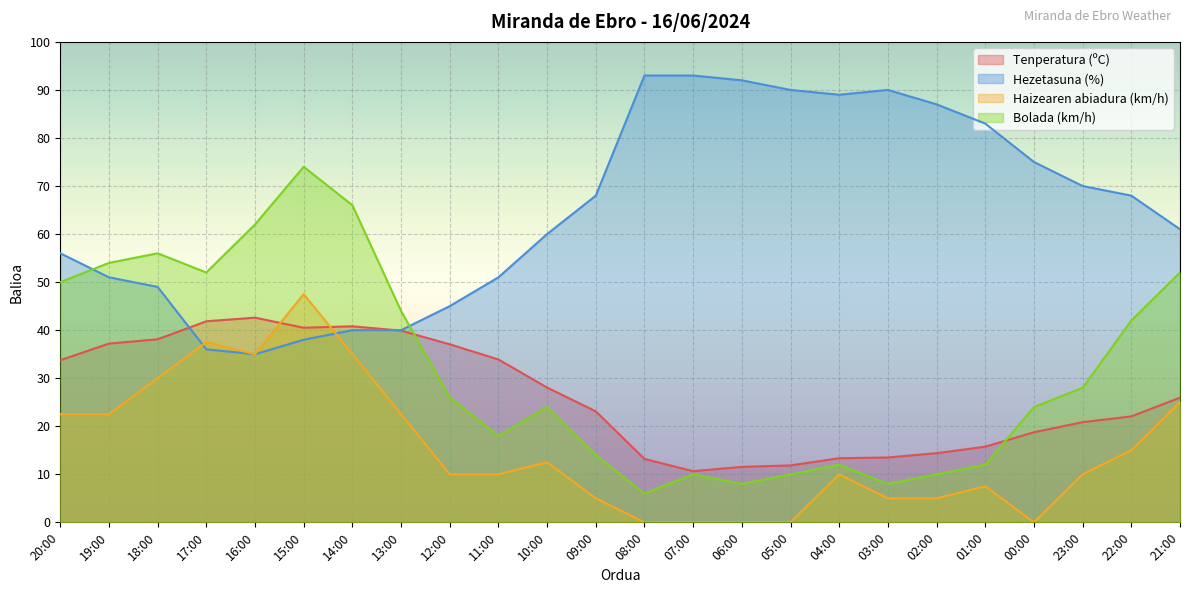

Count the number of categories in the chart.

24